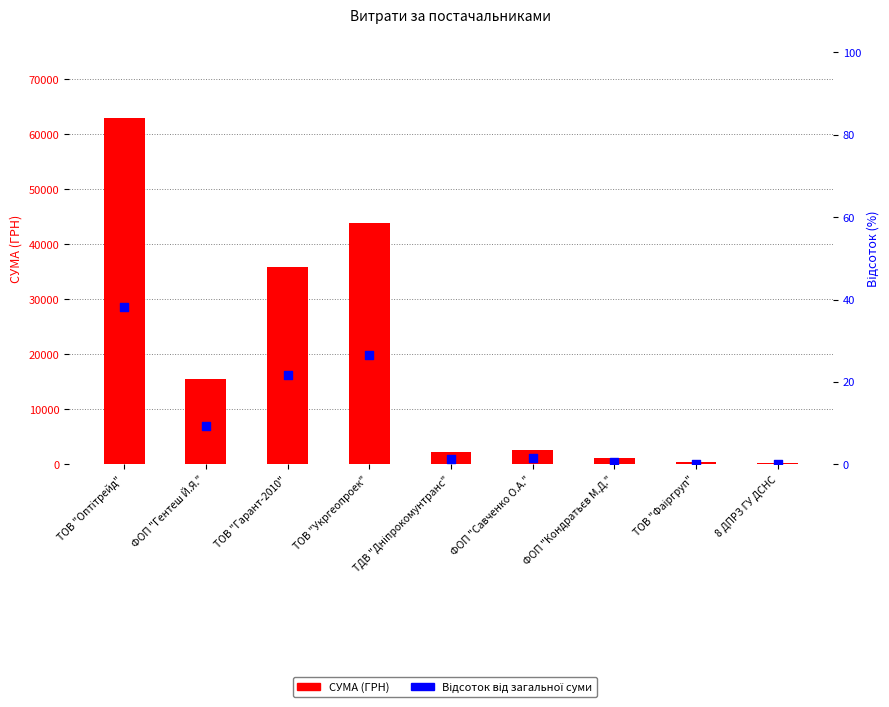

What are all the series names shown in the legend?

СУМА (ГРН), Відсоток від загальної суми